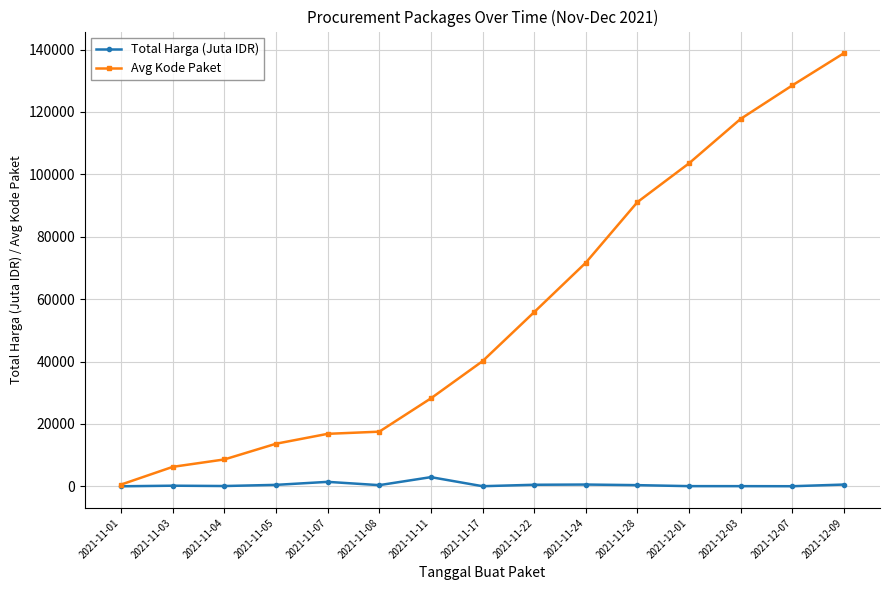

What is the label of the 9th point from the left?

2021-11-22